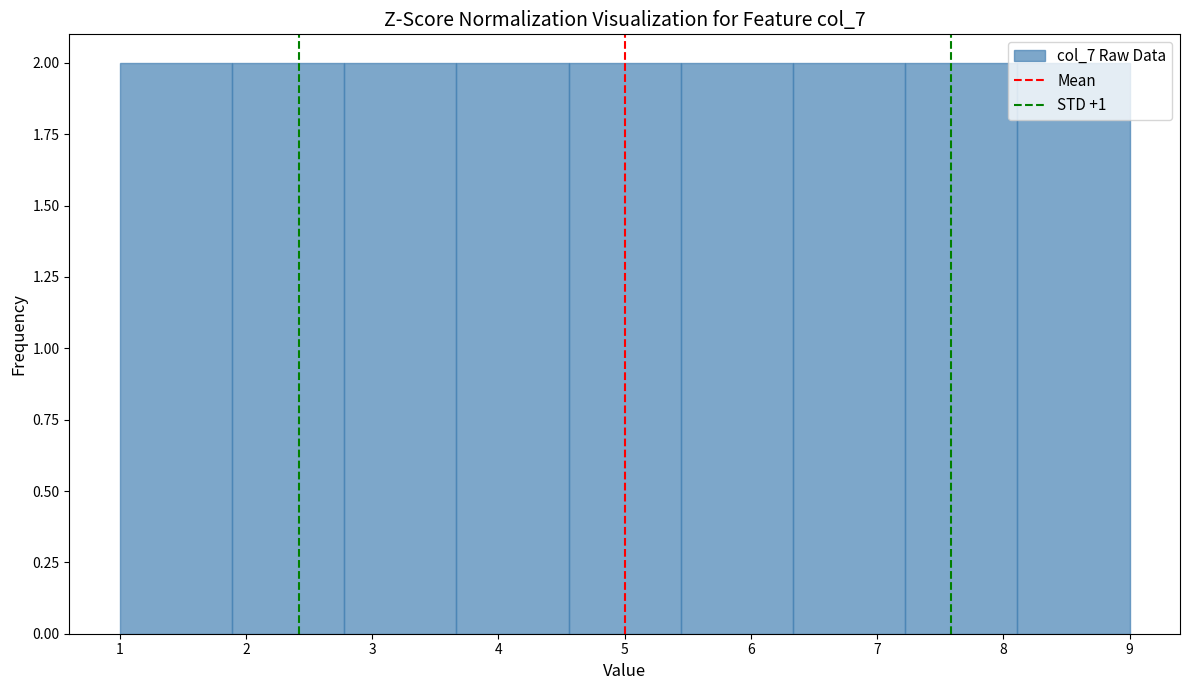

Reading left to right, list every bar in this chart as the range it spans on the x-axis followed by its height. Neither the bar edges nor the heights are printed on the chart, so give them approximately, as read against the axes.

1.0 to 1.9: 2
1.9 to 2.8: 2
2.8 to 3.7: 2
3.7 to 4.6: 2
4.6 to 5.4: 2
5.4 to 6.3: 2
6.3 to 7.2: 2
7.2 to 8.1: 2
8.1 to 9.0: 2